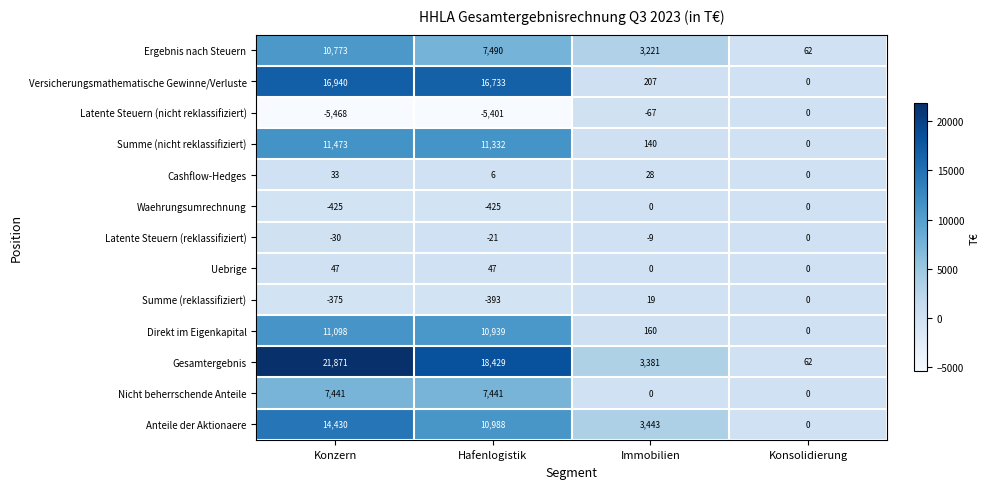

At which category does the chart reach its peak across all series?

Konzern